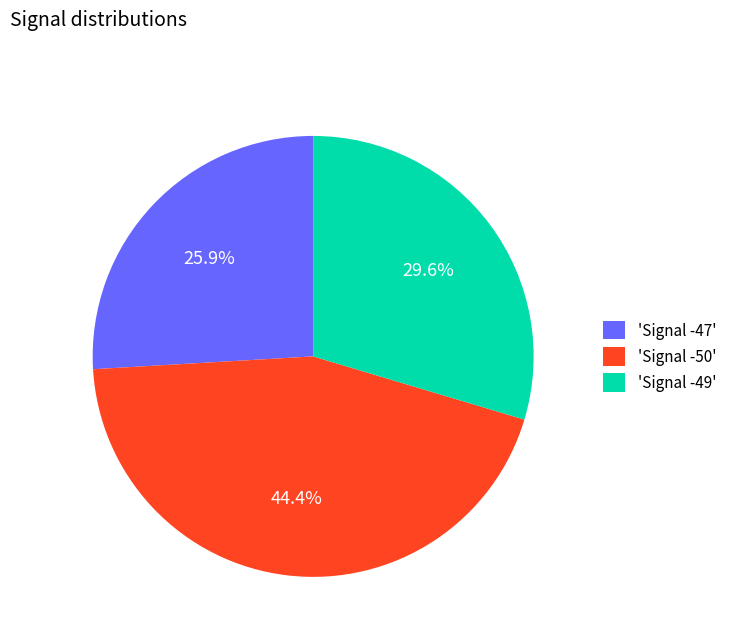

Which has a higher value, 'Signal -49' or 'Signal -47'?

'Signal -49'